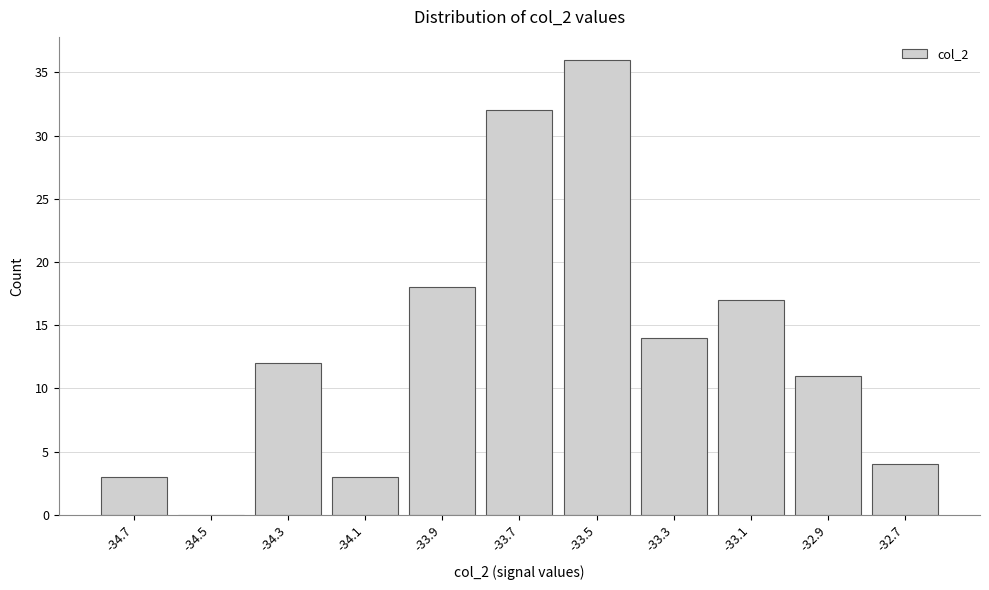

How tall is the bar that spans -32.8 to -32.6 on the x-axis? The values are not printed on the chart, so give them approximately, as read against the axis.

4